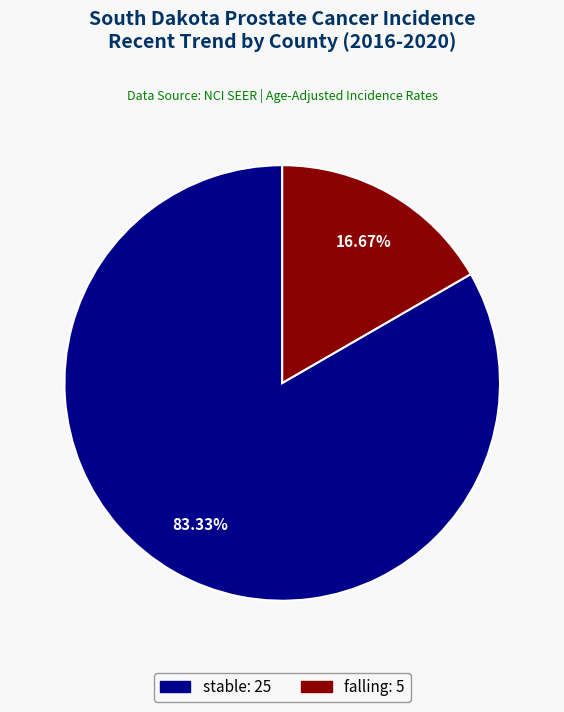

Is there any slice that represents more than half of the pie?

Yes